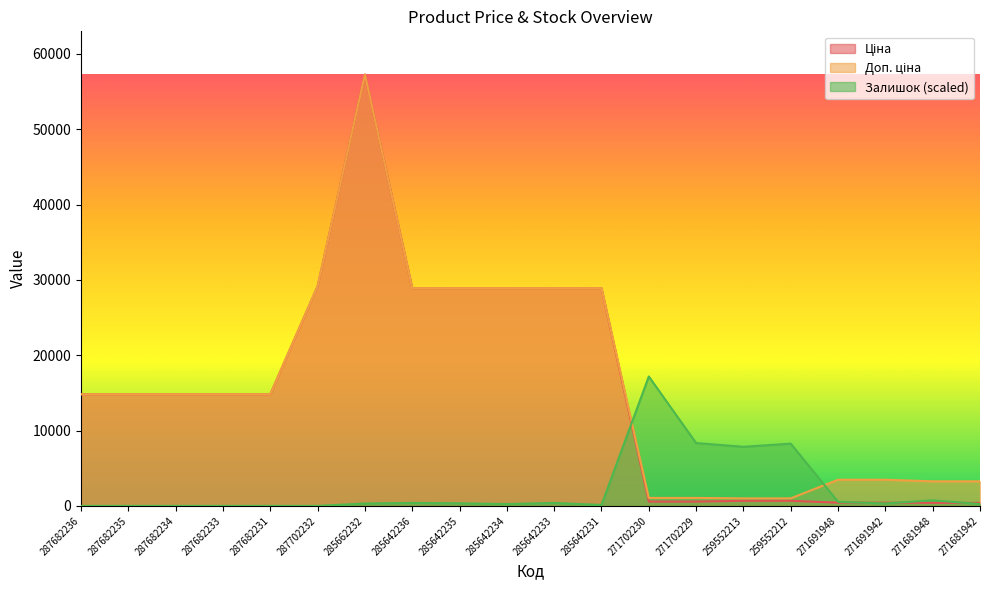

True or false: Доп. ціна has more than 0 interior local peaks.

True